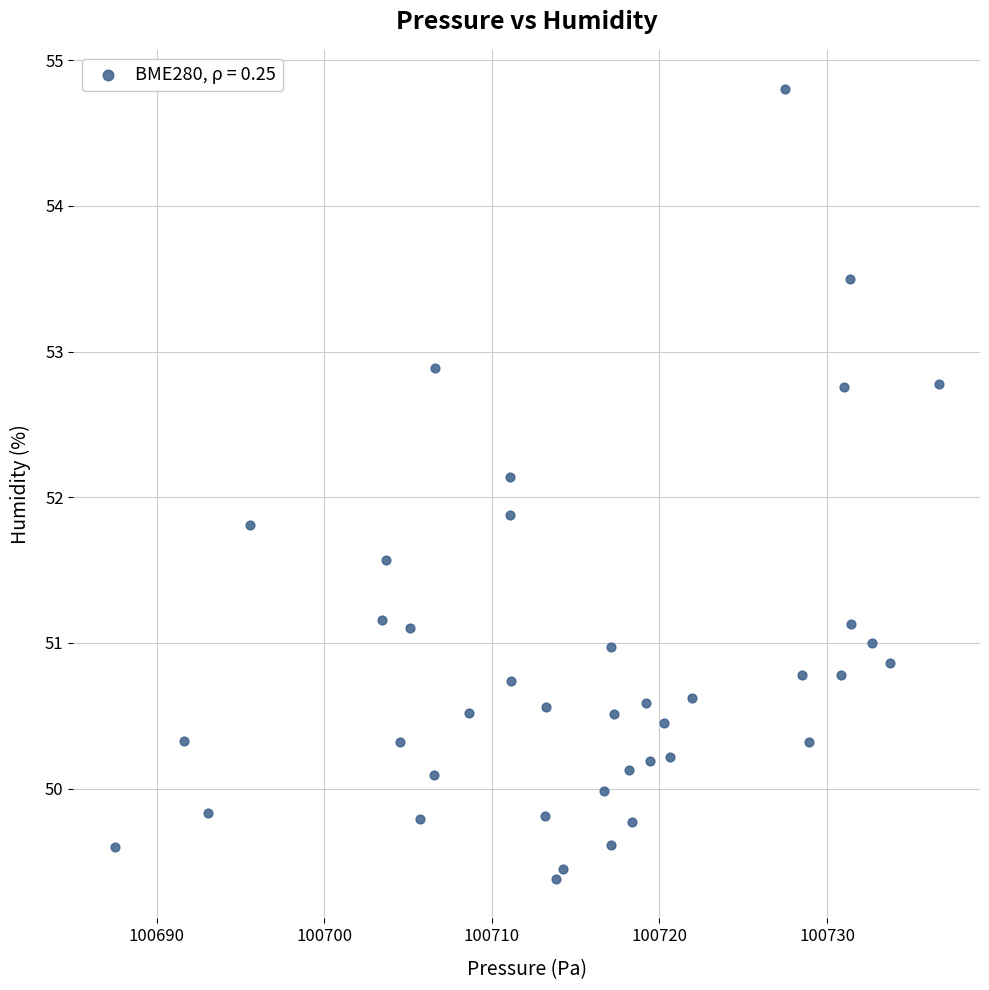

What is the range of X values (max minus min)?

49.2